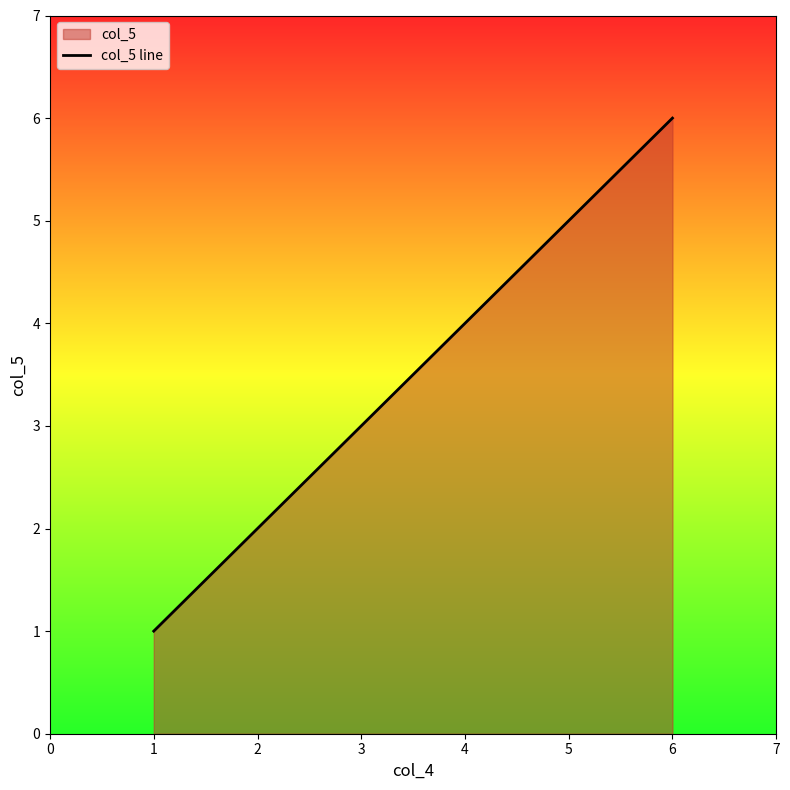

True or false: the data shows 1 at 5.

False